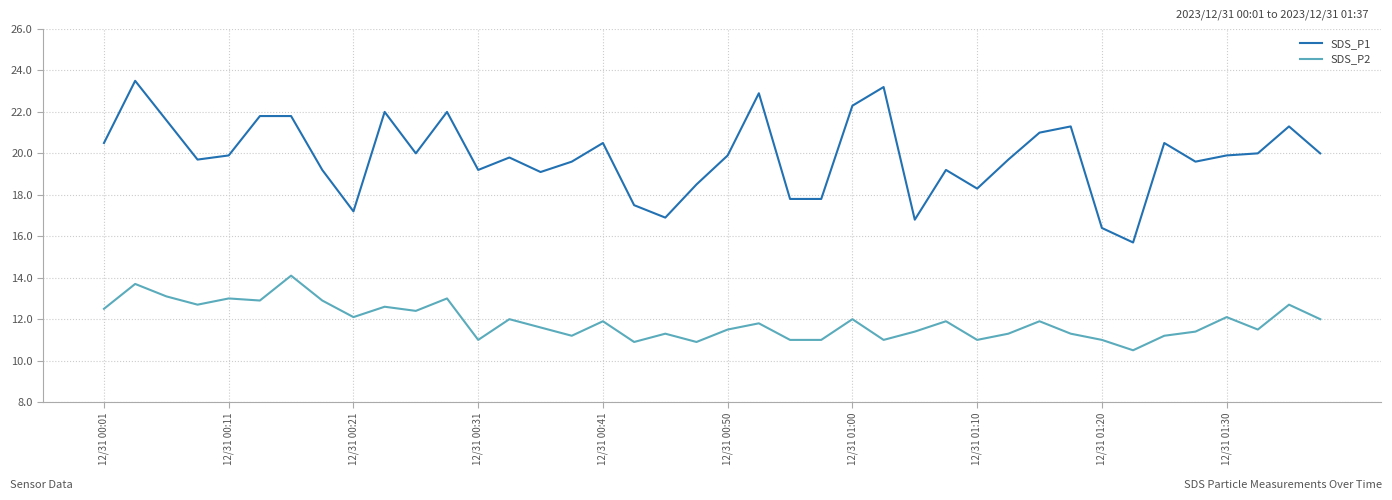

What is the highest value of the SDS_P1 series?

23.5